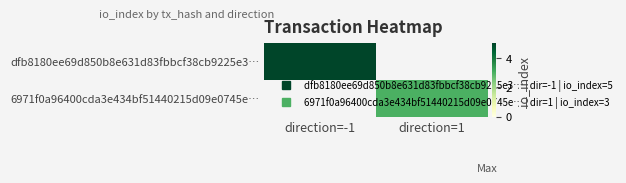

What value does the dfb8180ee69d850b8e631d83fbbcf38cb9225e3… series have at direction=-1?

5.0